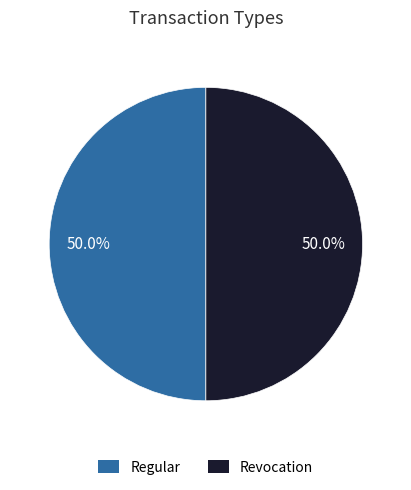

How many segments does this pie chart have?

2